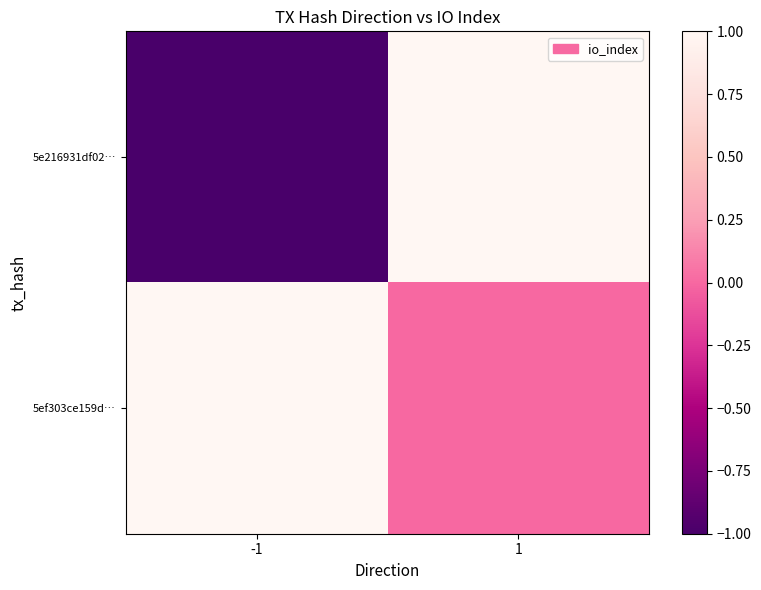

Reading right to left, what are all the values shown in this chart?

5e216931df02…: 1=1	-1=-1
5ef303ce159d…: 1=0	-1=1